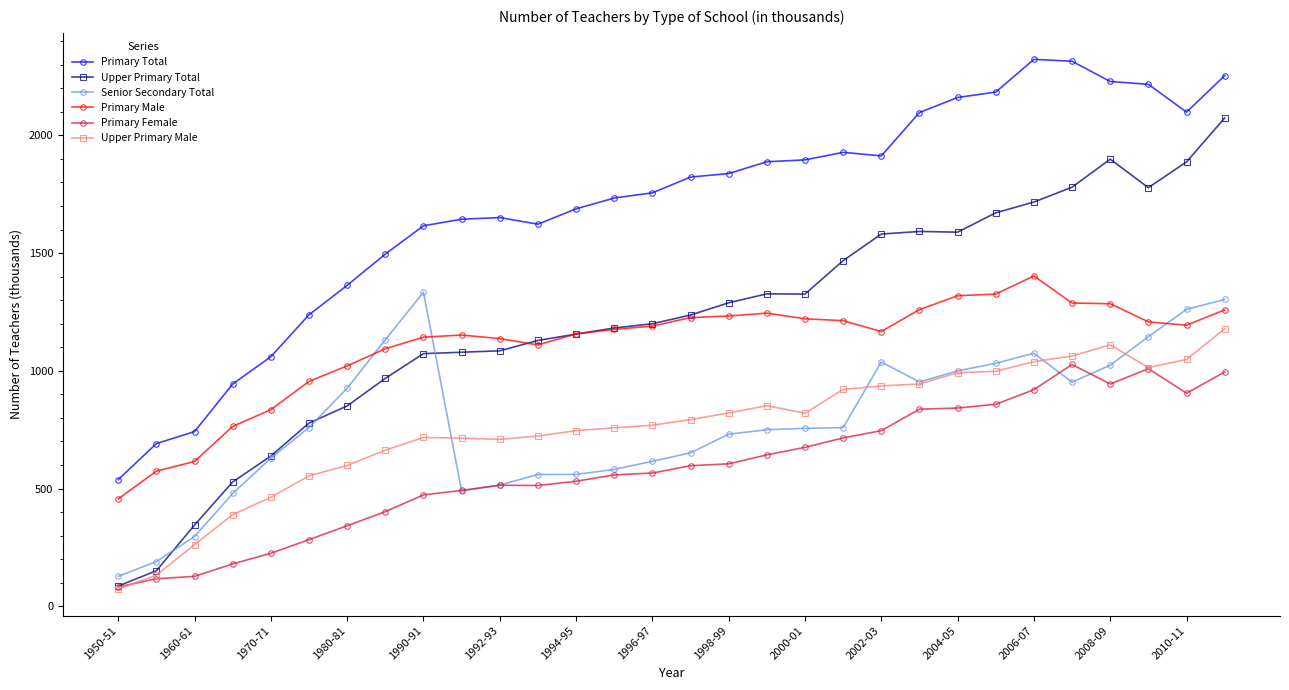

What is the lowest value of the Senior Secondary Total series?

127.0